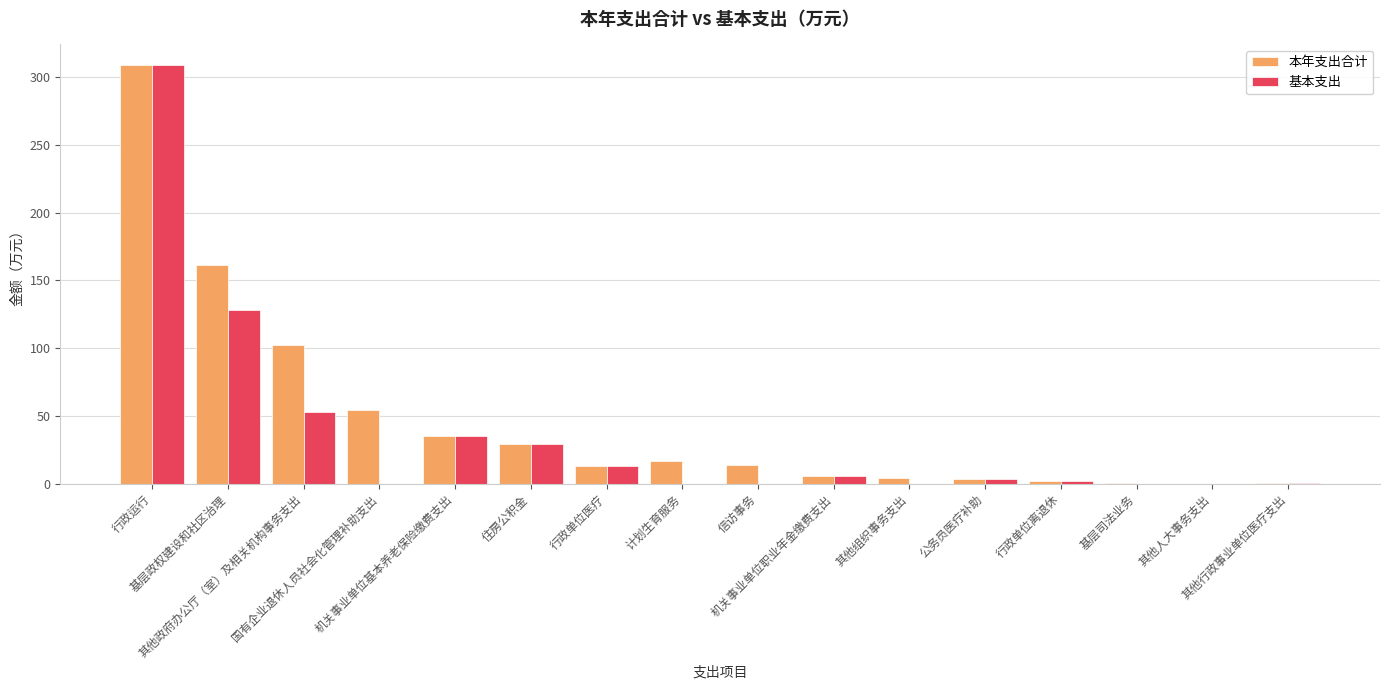

What is the maximum value shown in the chart?

308.6